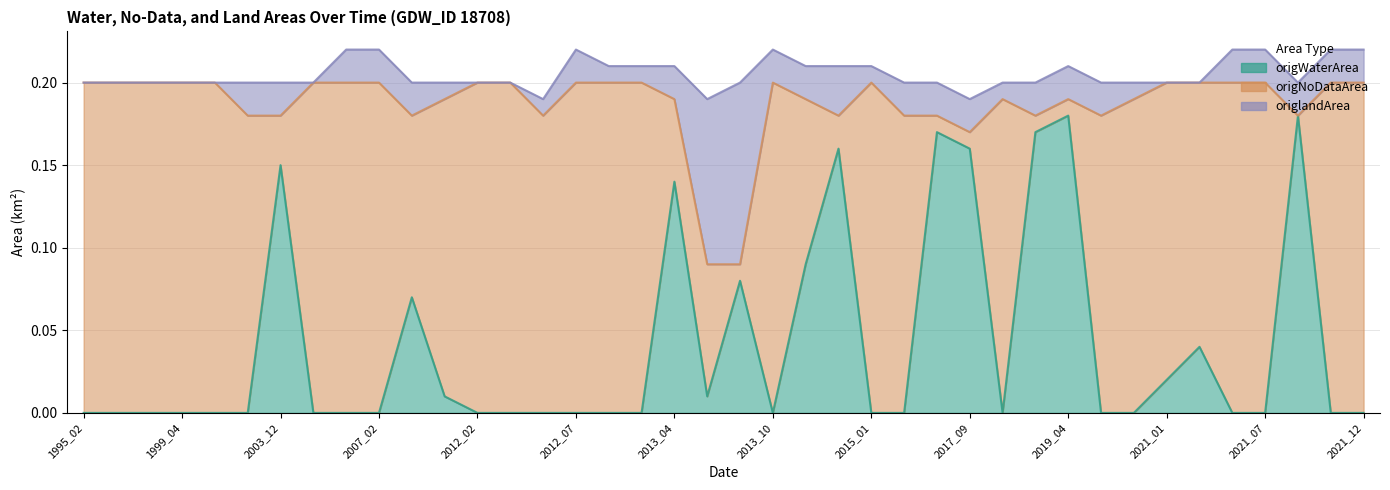

At which category does origWaterArea reach its first local valley?

2013_08